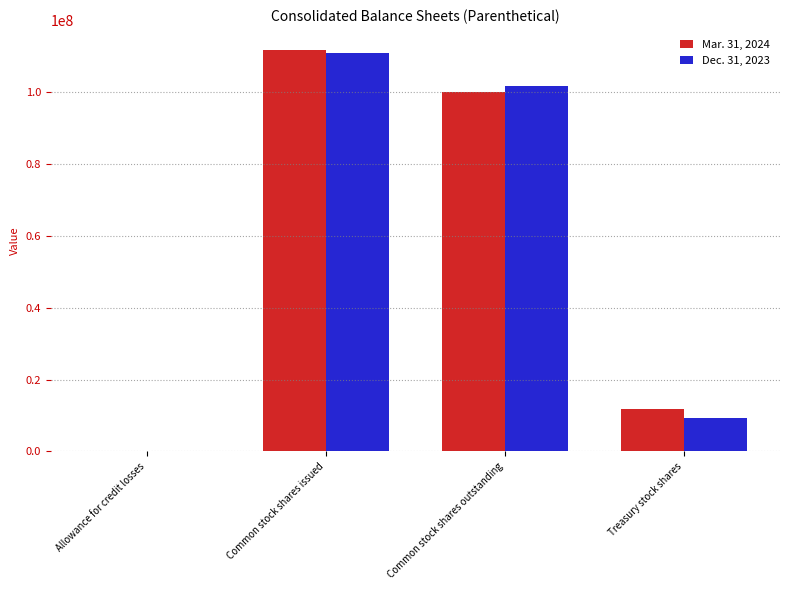

Reading right to left, what are all the values shown in this chart?

Mar. 31, 2024: 11705105	100105423	111810528	593
Dec. 31, 2023: 9430665	101660601	111091266	550